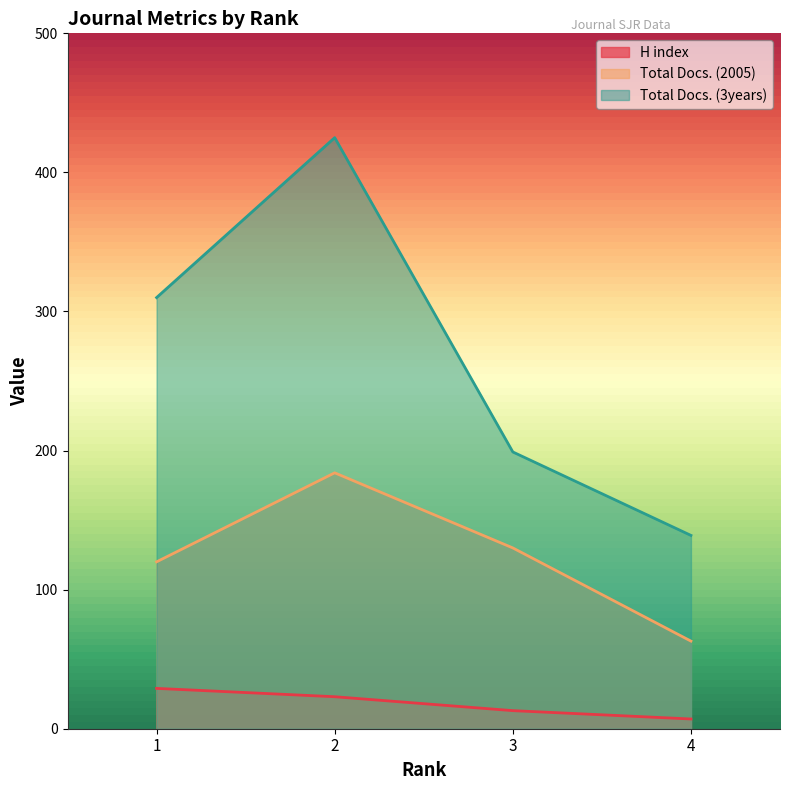

Which series has the widest spread of values?

Total Docs. (3years)